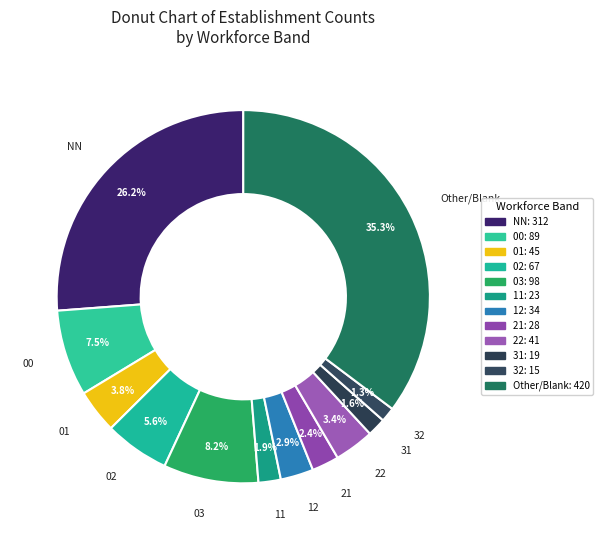

How many slices are in this pie chart?

12